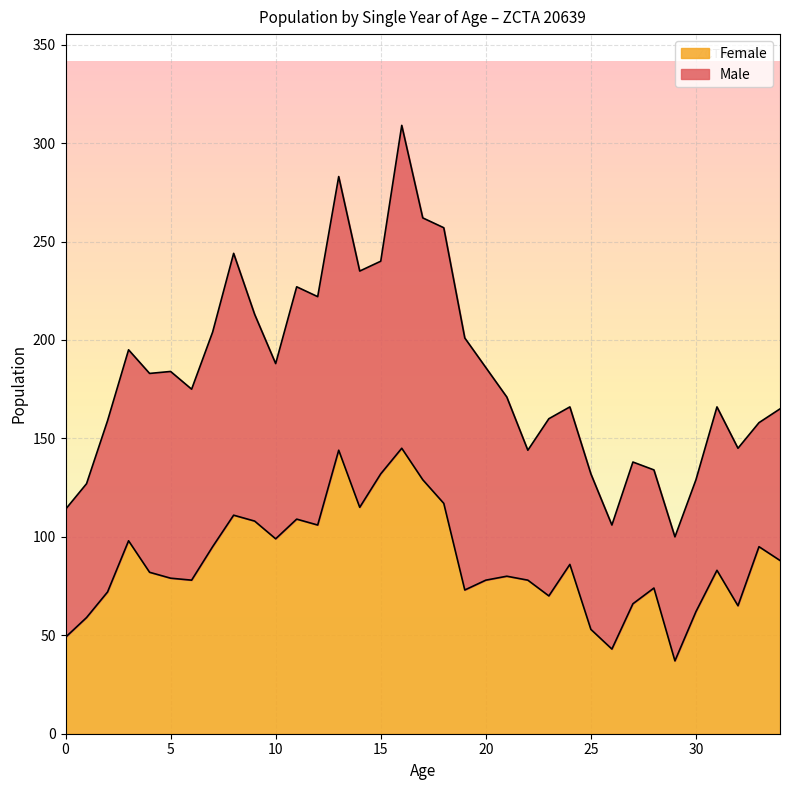

How many points are higher than both their immediate neighbors (excluding endpoints)?

10